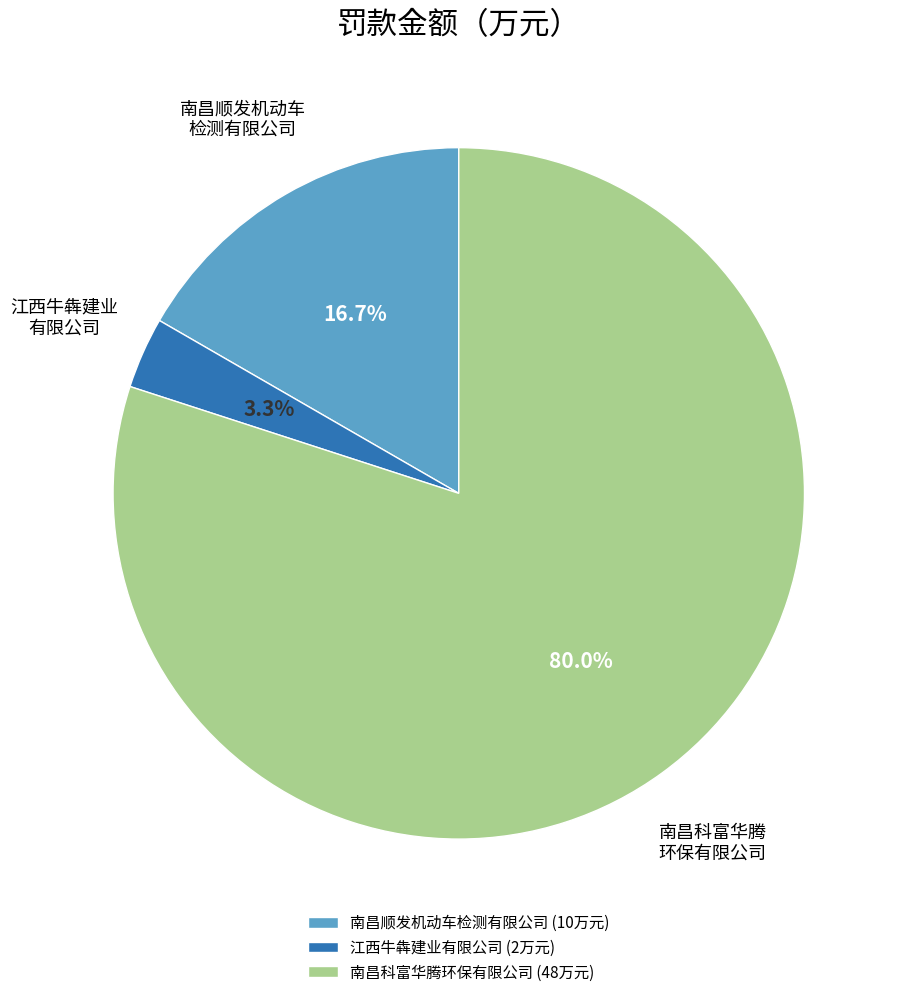

Which slice is the smallest?

江西牛犇建业有限公司